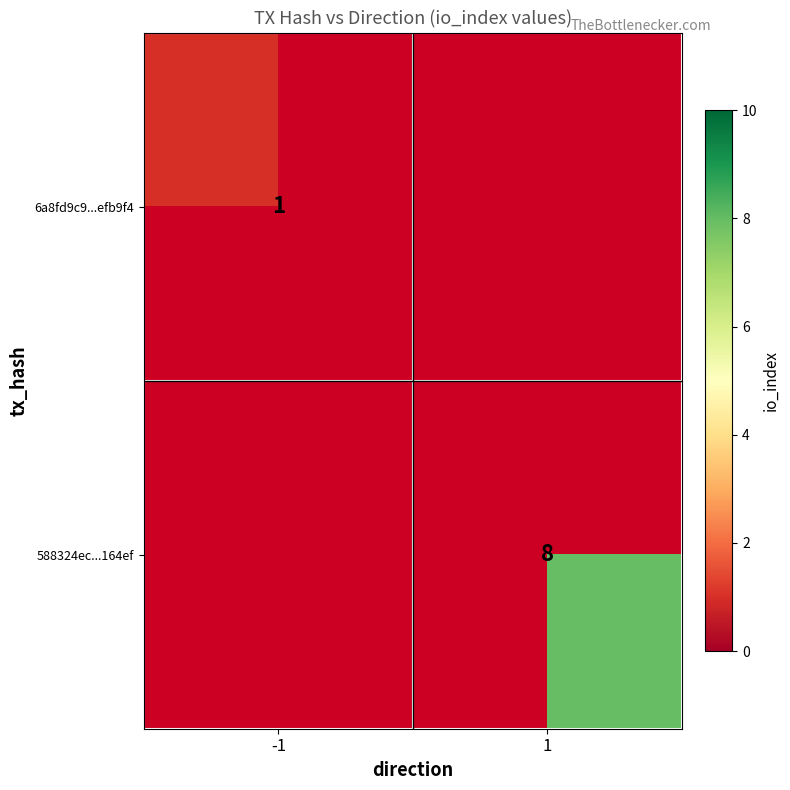

The value of 6a8fd9c9...efb9f4 at -1 is 2. True or false?

False